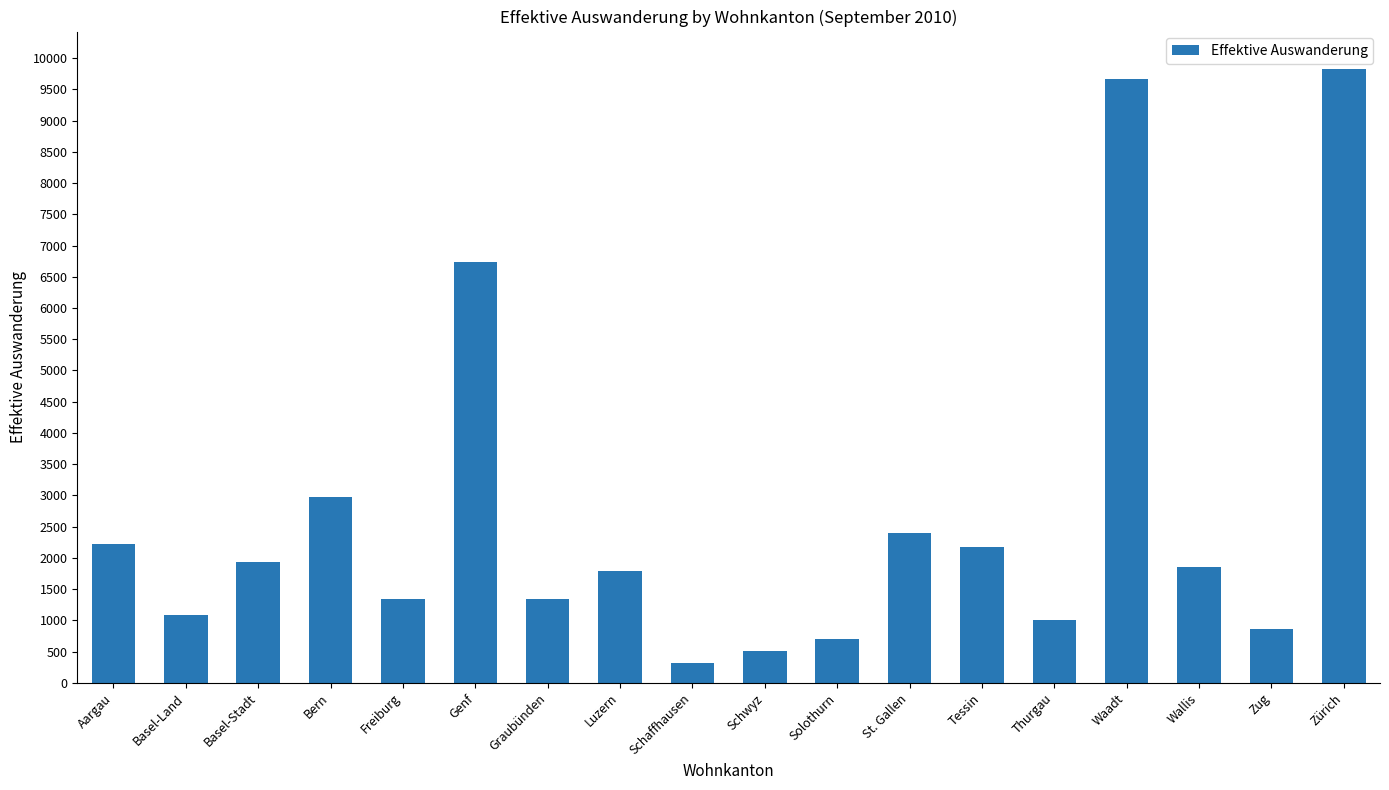

Is it true that the value at Zug is 867?

True